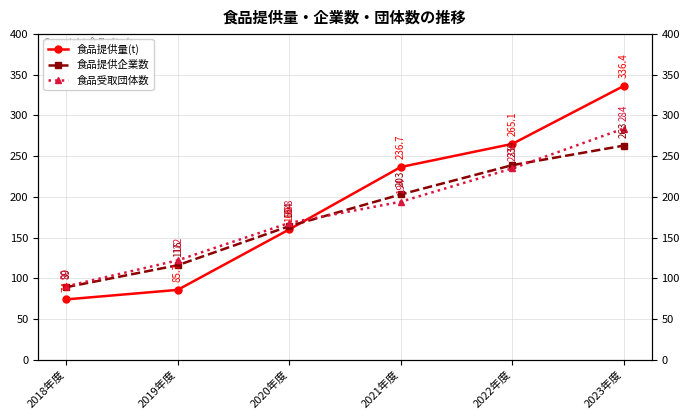

Reading left to right, list all the values displayed in this chart.

食品提供量(t): 2018年度=74.0	2019年度=85.7	2020年度=160.0	2021年度=236.7	2022年度=265.1	2023年度=336.4
食品提供企業数: 2018年度=89.0	2019年度=116.0	2020年度=164.0	2021年度=203.0	2022年度=239.0	2023年度=263.0
食品受取団体数: 2018年度=90.0	2019年度=122.0	2020年度=168.0	2021年度=194.0	2022年度=235.0	2023年度=284.0